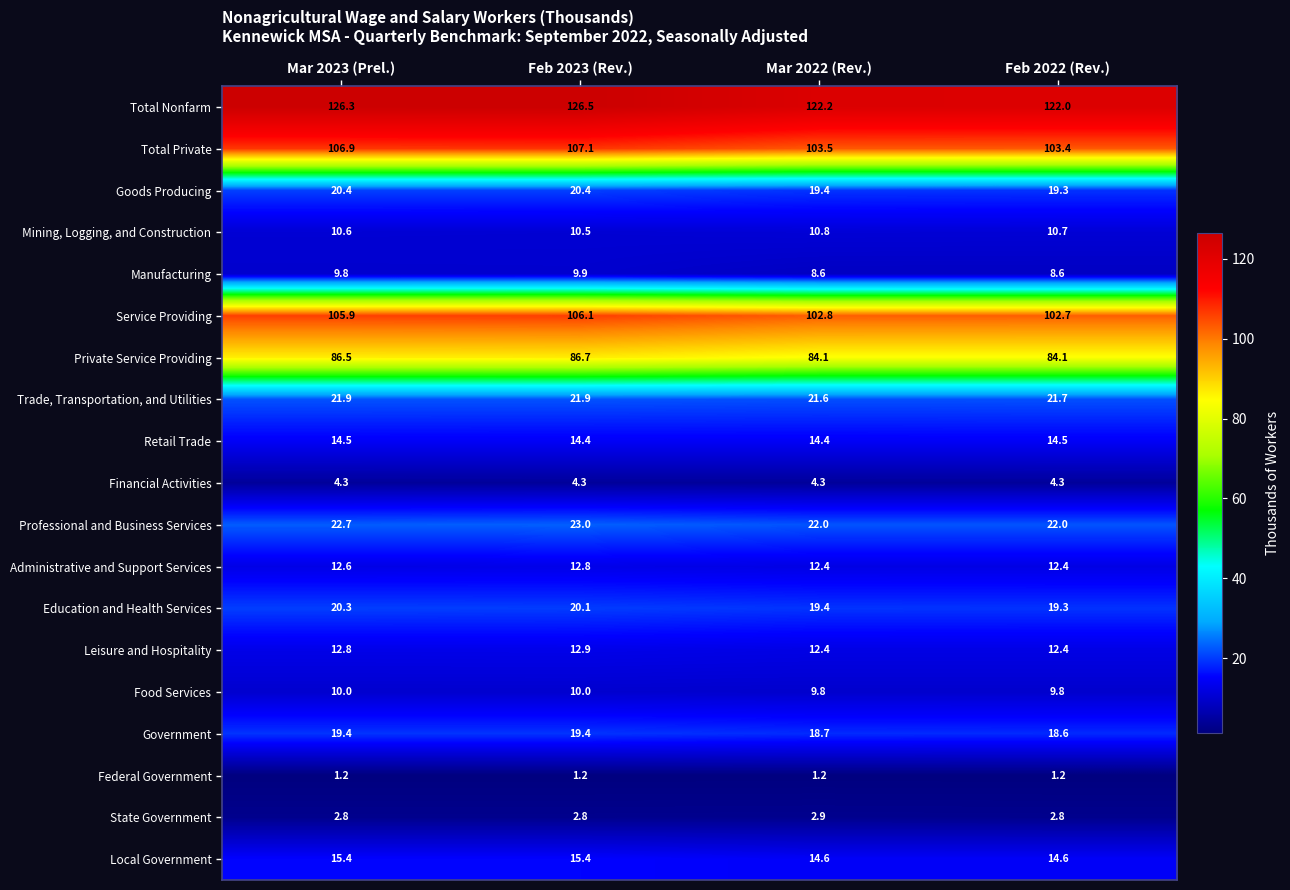

The value of Local Government at Feb 2022 (Rev.) is 14.6. True or false?

True